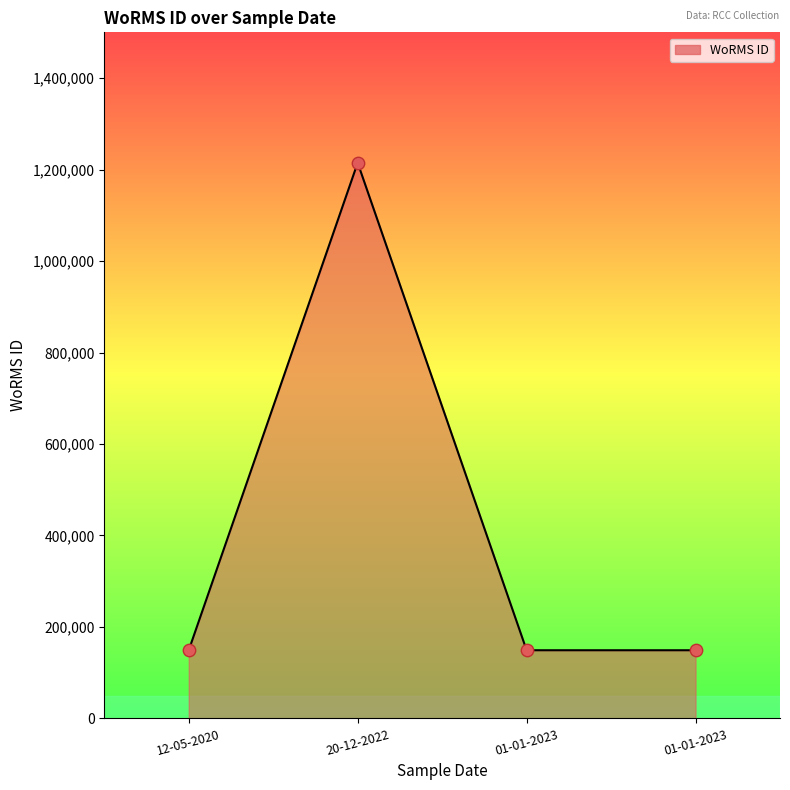

Count the number of values greater than 149045.

1